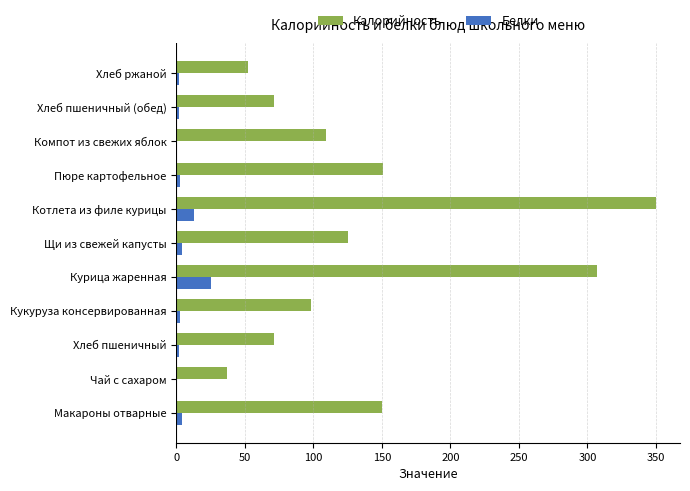

Which category has the highest value in the Калорийность series?

Котлета из филе курицы